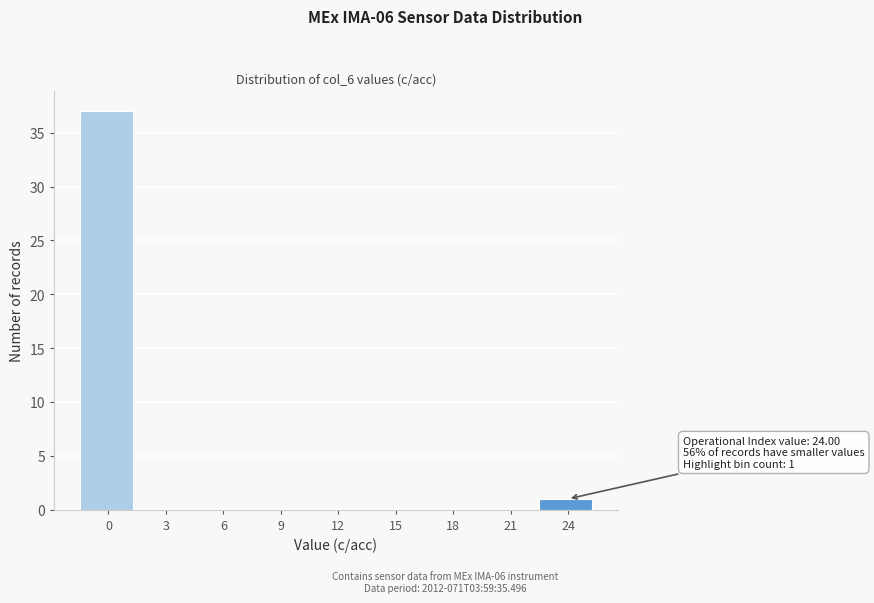

Reading left to right, list all the values displayed in this chart.

0=37	3=0	6=0	9=0	12=0	15=0	18=0	21=0	24=1